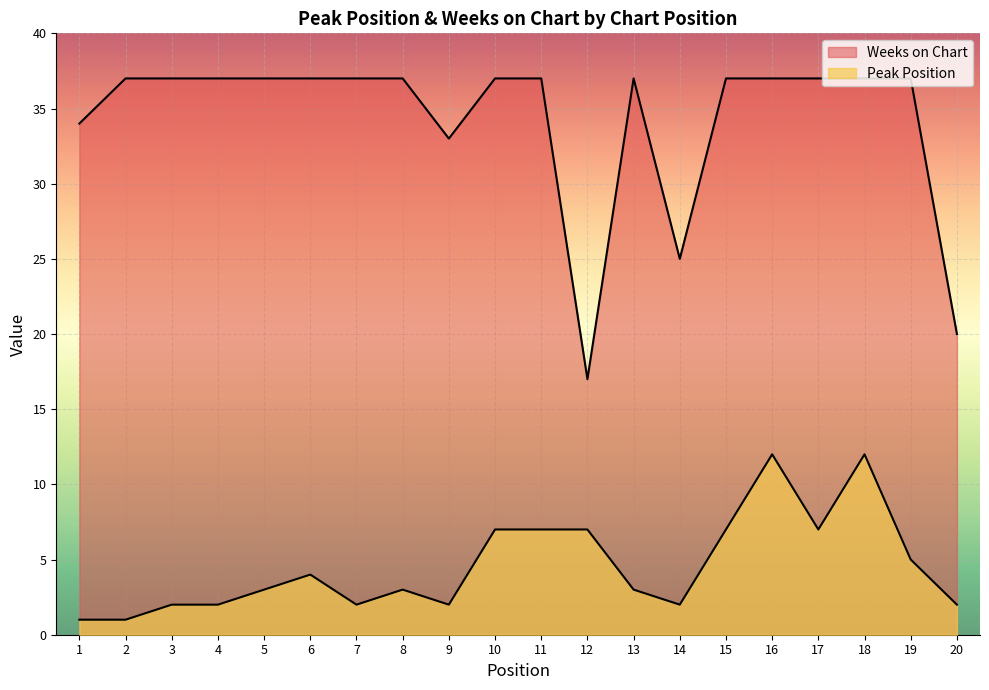

At which label does Peak Position first exceed 3?

6